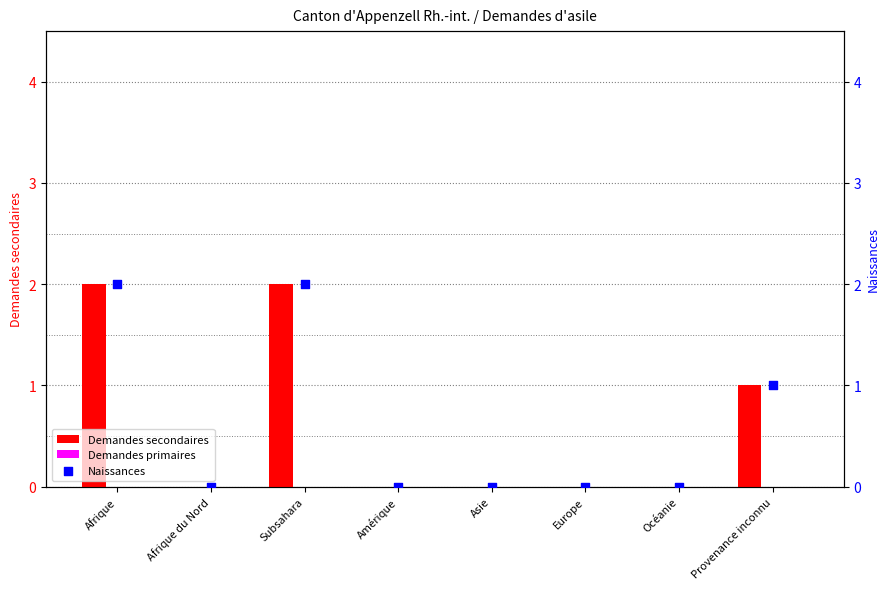

Which series reaches the maximum Y coordinate?

Demandes secondaires